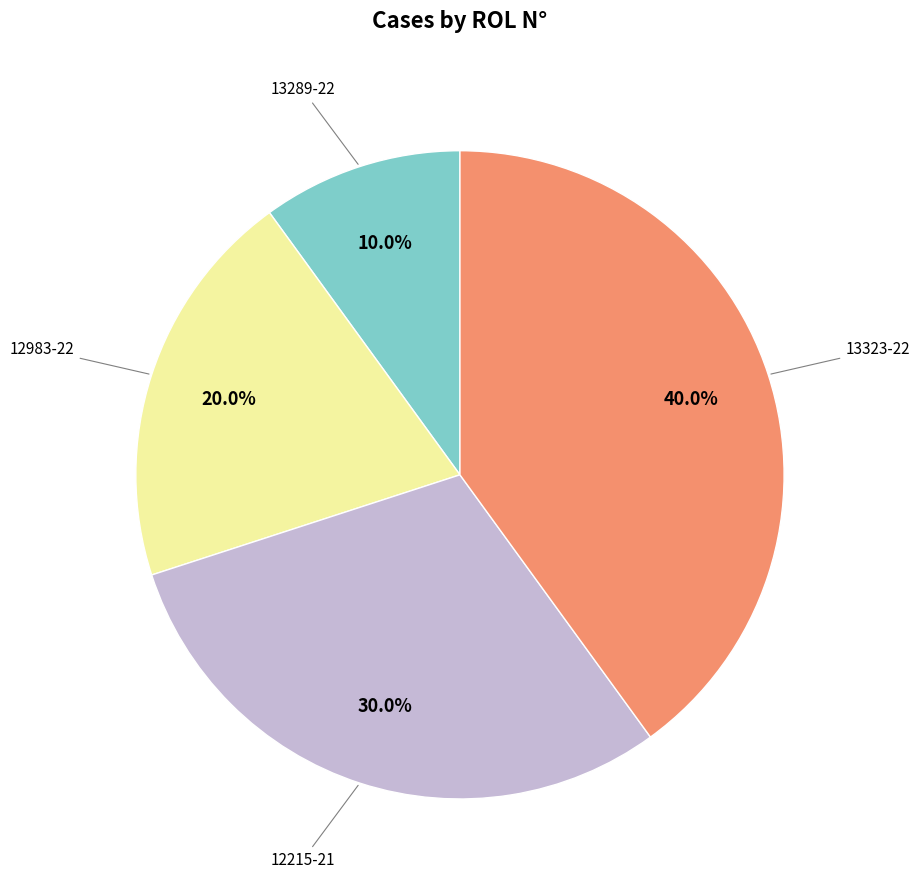

Is there a majority slice in this chart?

No